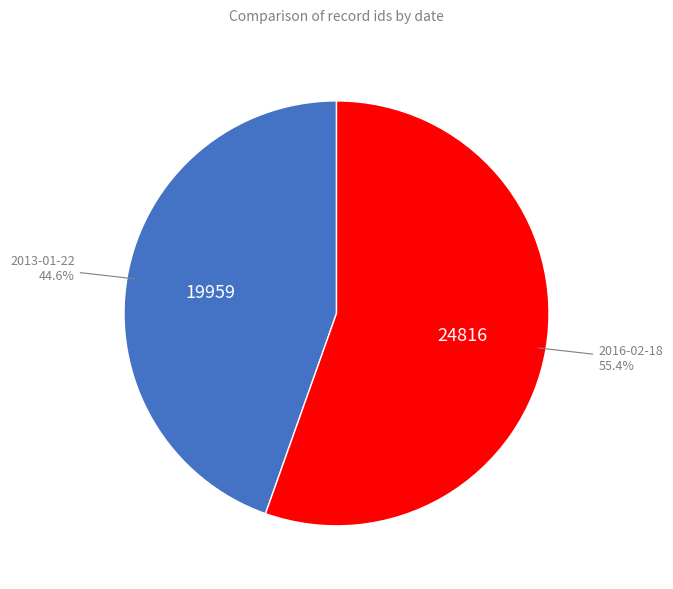

To the nearest percent, what is the difference between the largest and smallest slice percentages?

11%